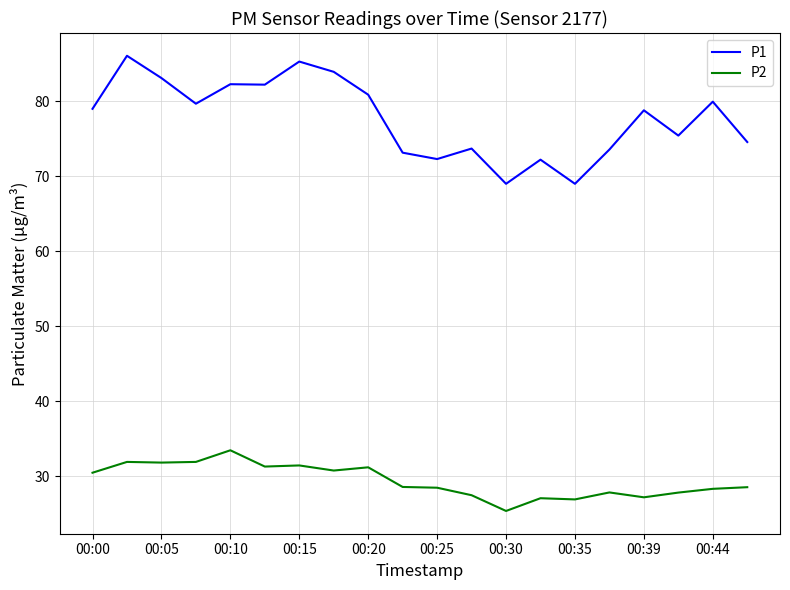

List the series in order of their peak value, highest first.

P1, P2